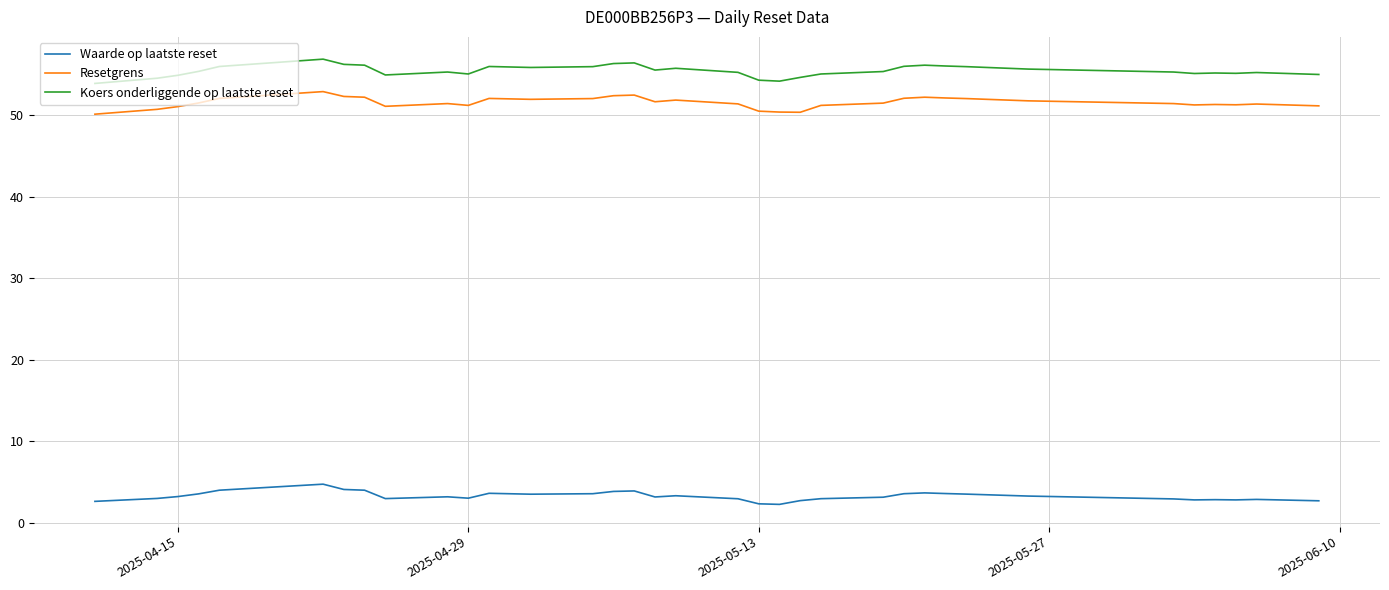

Which series has the widest spread of values?

Koers onderliggende op laatste reset